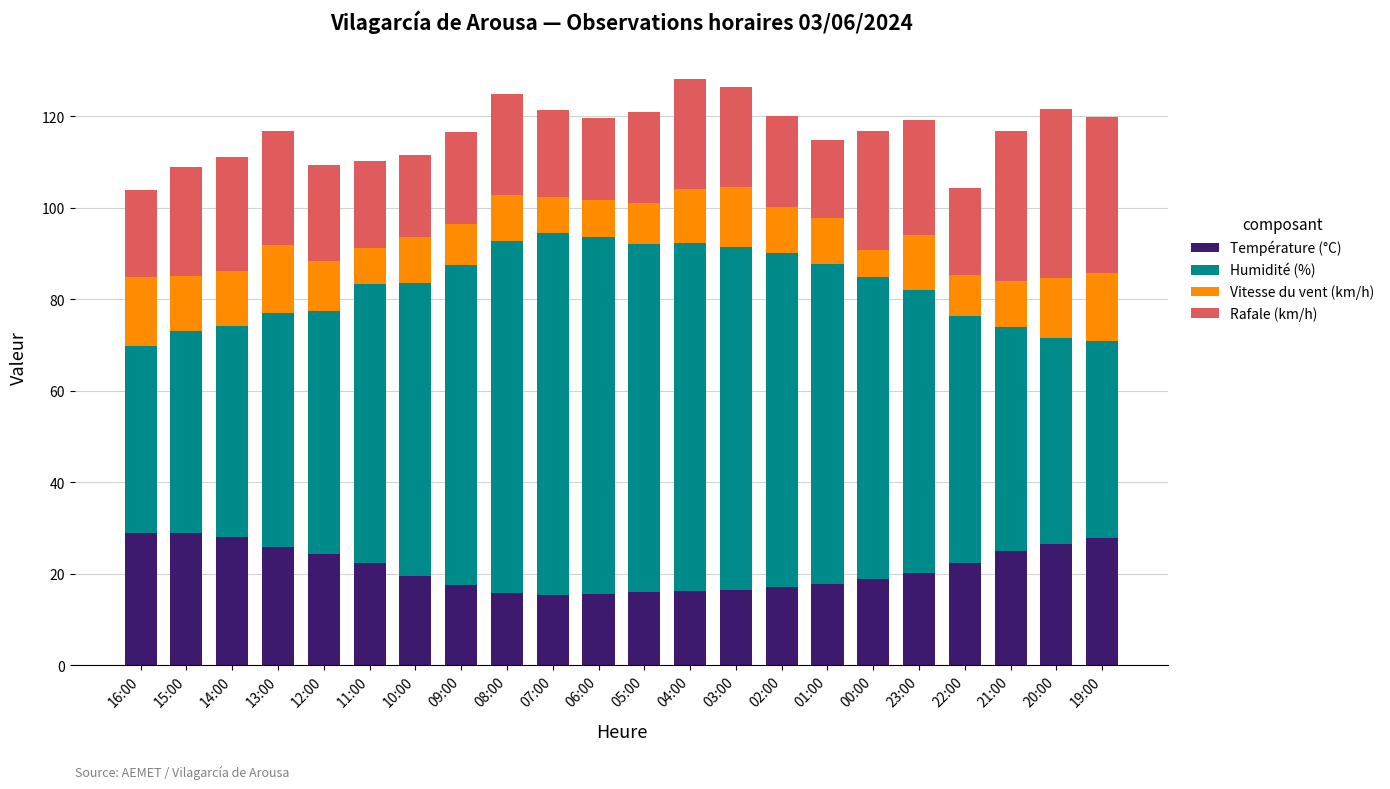

Is it true that Température (°C) equals 43.1 at 14:00?

False